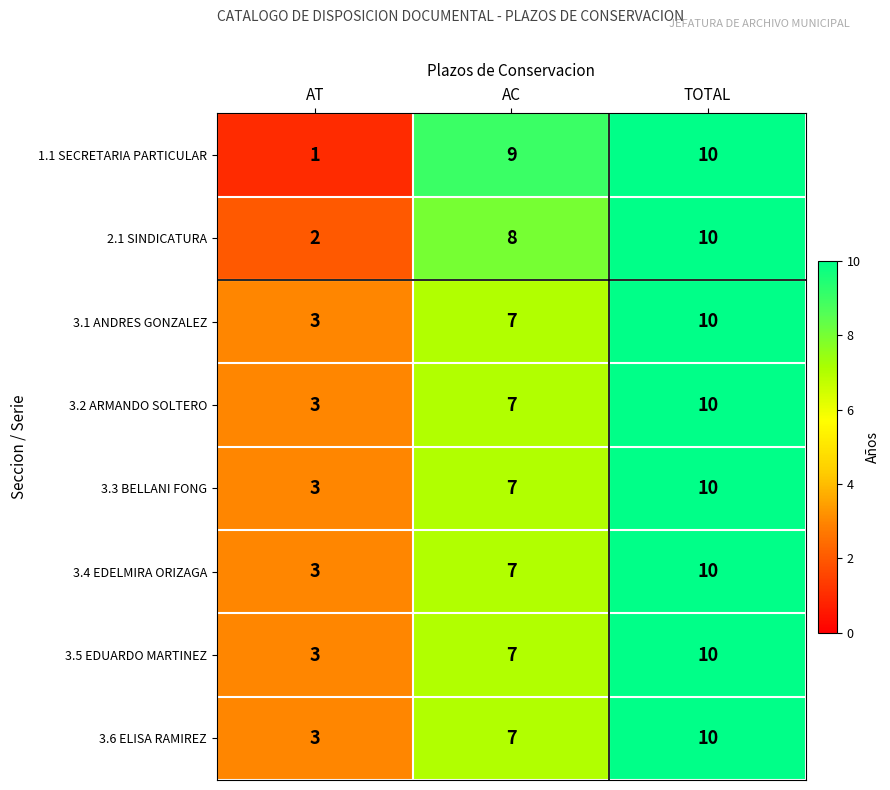

Reading left to right, extract all data points from this chart.

1.1 SECRETARIA PARTICULAR: AT=1	AC=9	TOTAL=10
2.1 SINDICATURA: AT=2	AC=8	TOTAL=10
3.1 ANDRES GONZALEZ: AT=3	AC=7	TOTAL=10
3.2 ARMANDO SOLTERO: AT=3	AC=7	TOTAL=10
3.3 BELLANI FONG: AT=3	AC=7	TOTAL=10
3.4 EDELMIRA ORIZAGA: AT=3	AC=7	TOTAL=10
3.5 EDUARDO MARTINEZ: AT=3	AC=7	TOTAL=10
3.6 ELISA RAMIREZ: AT=3	AC=7	TOTAL=10